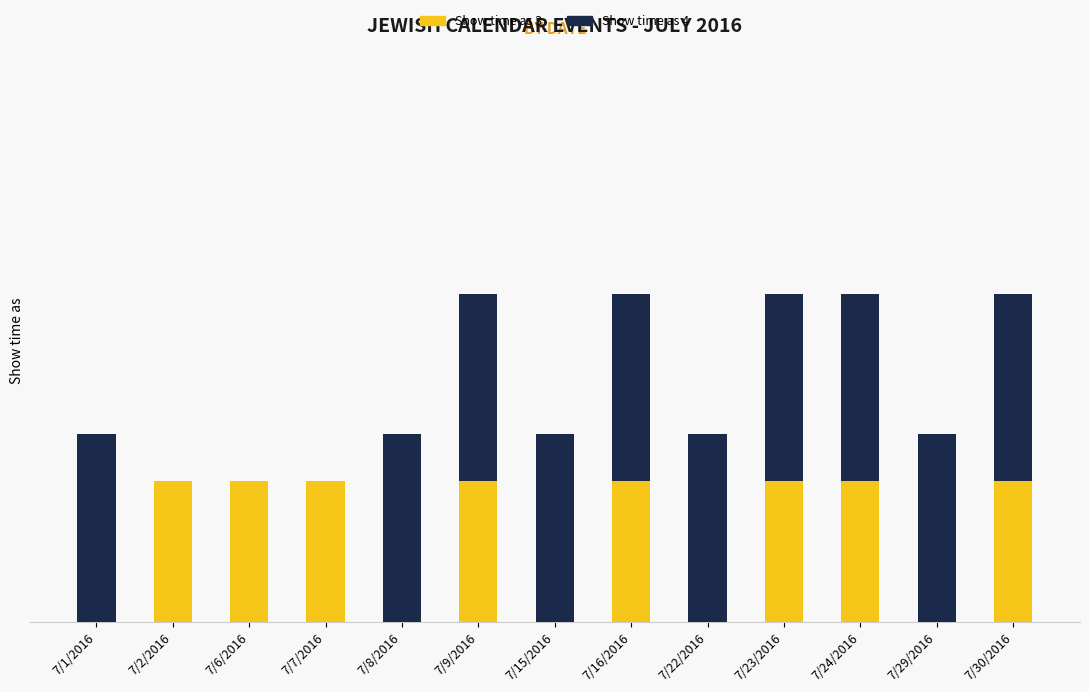

Which series has the largest range (max minus min)?

Show time as 4